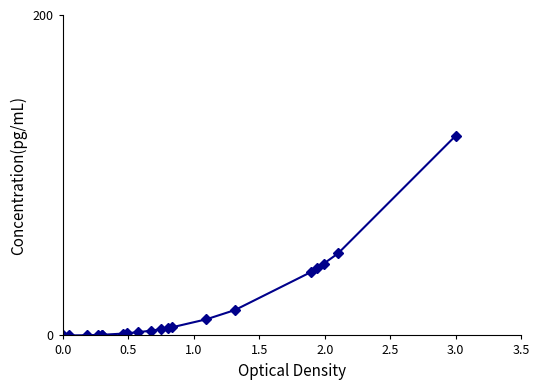

What is the value of the 12th point from the left?

4.6